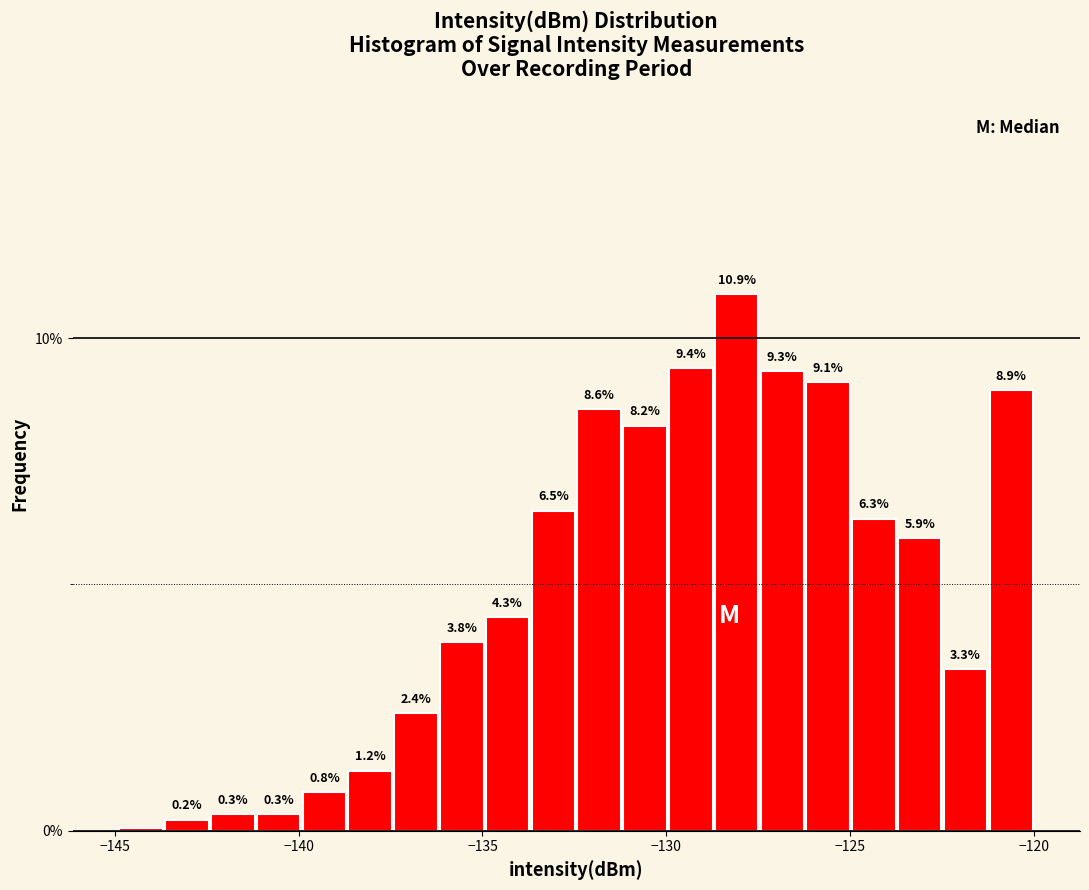

Read against the x-axis, roughly where is the centre of the tallest bar?

-128.0